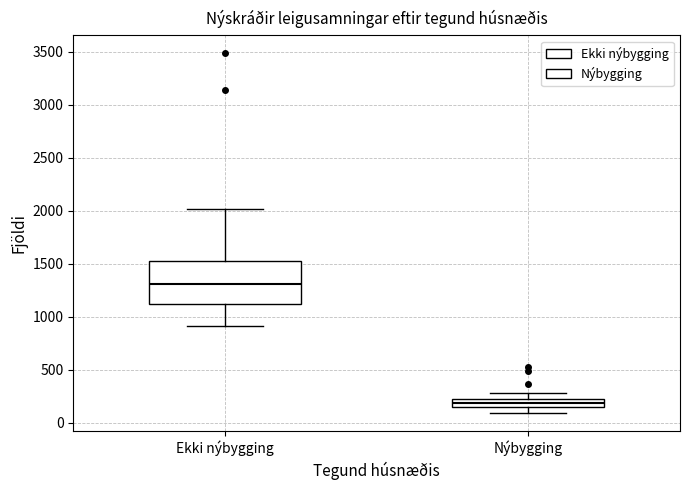

Comparing the boxes themselves (not the whiskers), which one is the tallest?

Ekki nýbygging